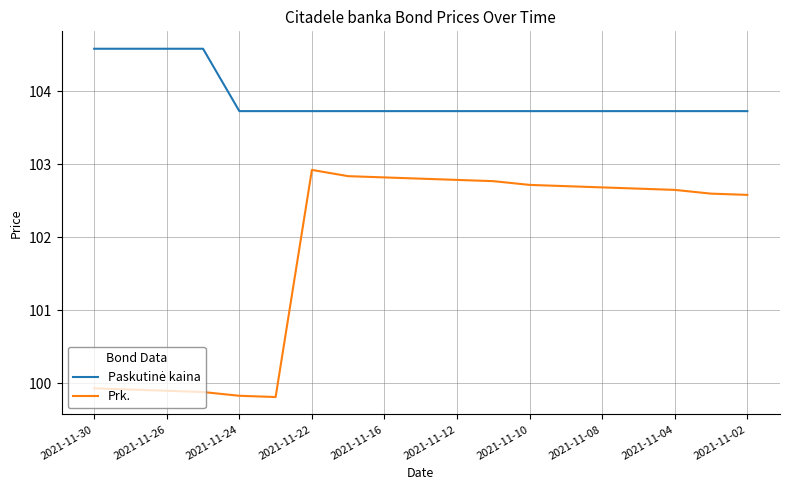

What is the smallest value displayed?

99.8